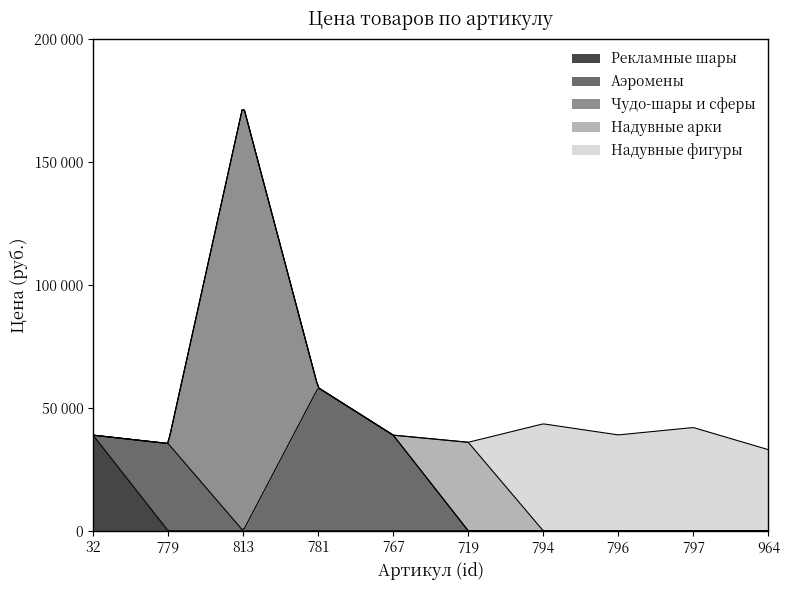

Where is the first local minimum?

779